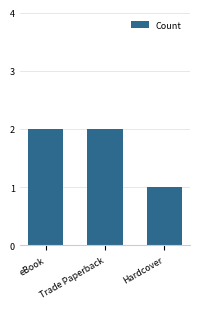

Approximately how many times larger is the value at Trade Paperback compared to Hardcover?

2.0